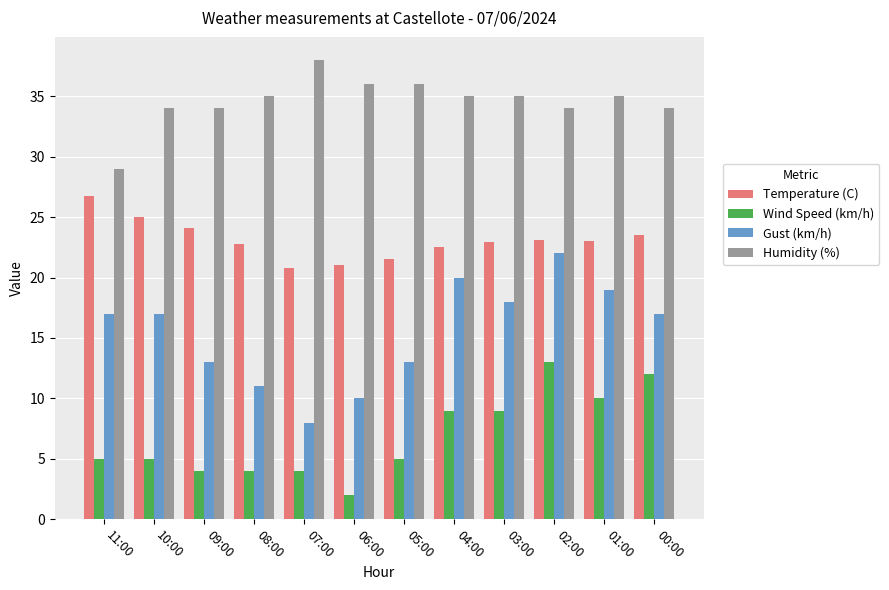

Which category has the lowest value across all series?

06:00